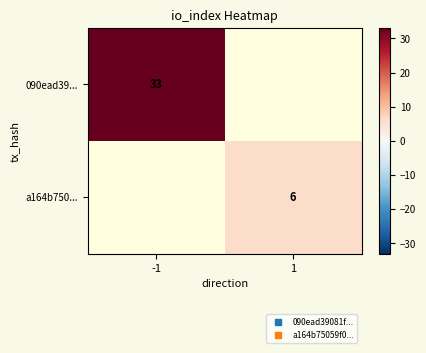

At how many categories does at least one series exceed 14?

1